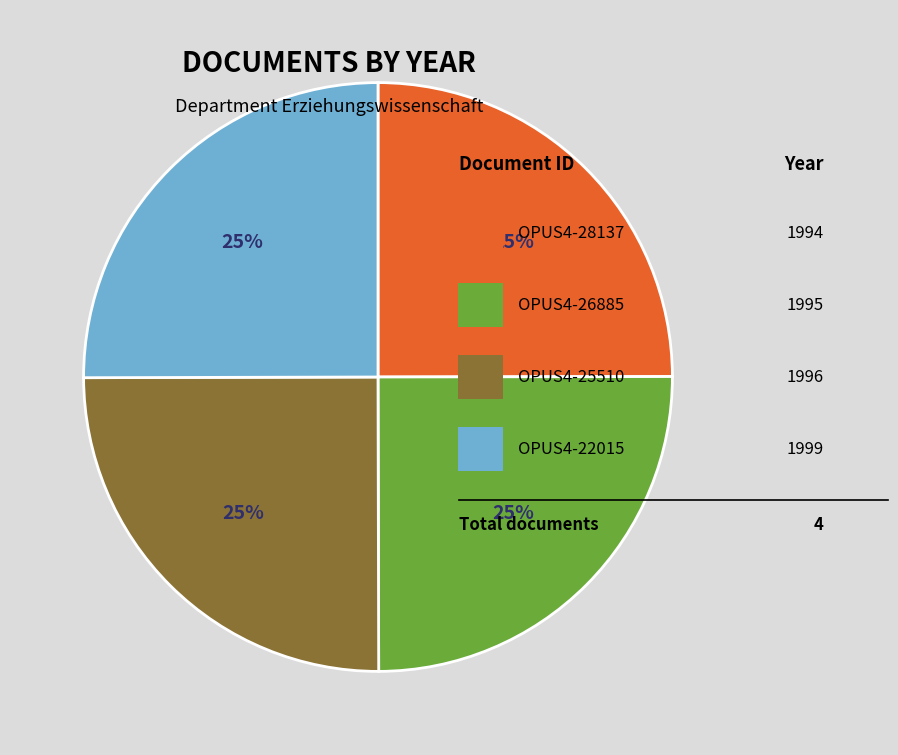

Does any single category account for the majority?

No